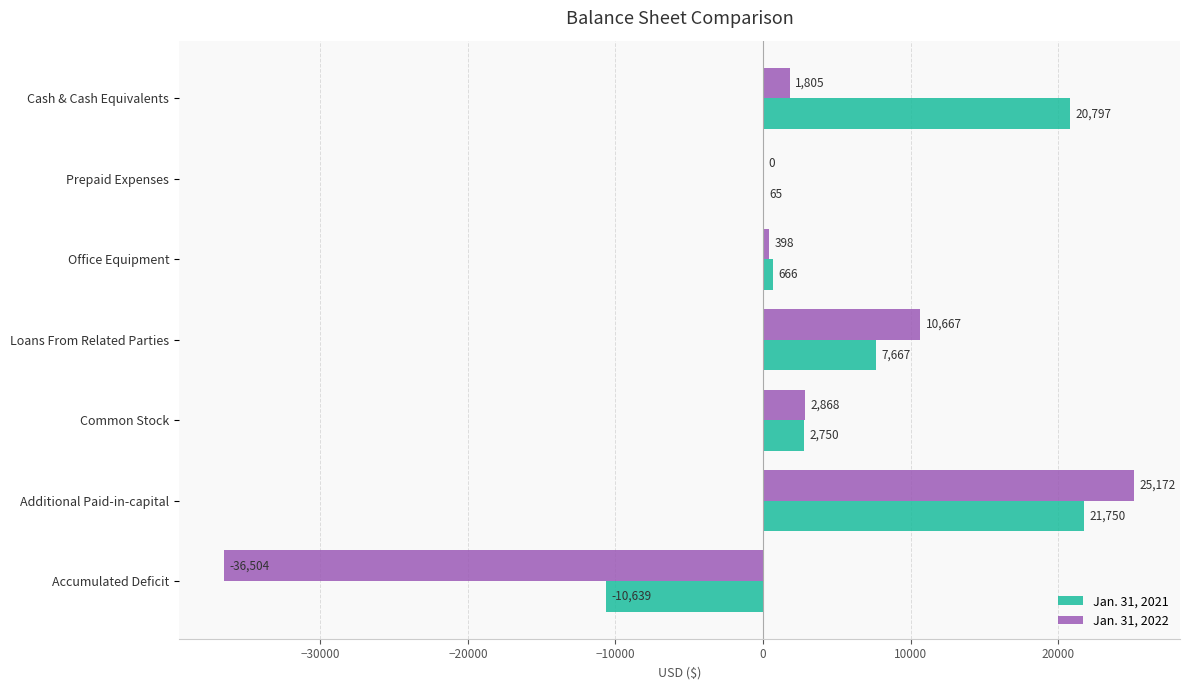

Is it true that Jan. 31, 2022 equals 25172 at Additional Paid-in-capital?

True